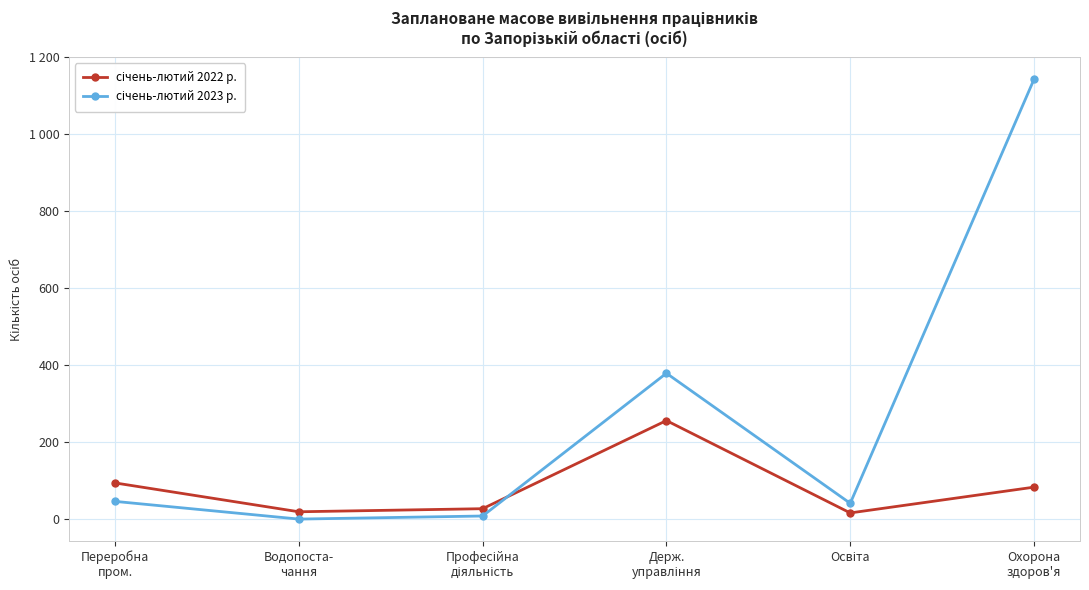

Is this an area chart (filled region under the line)?

No